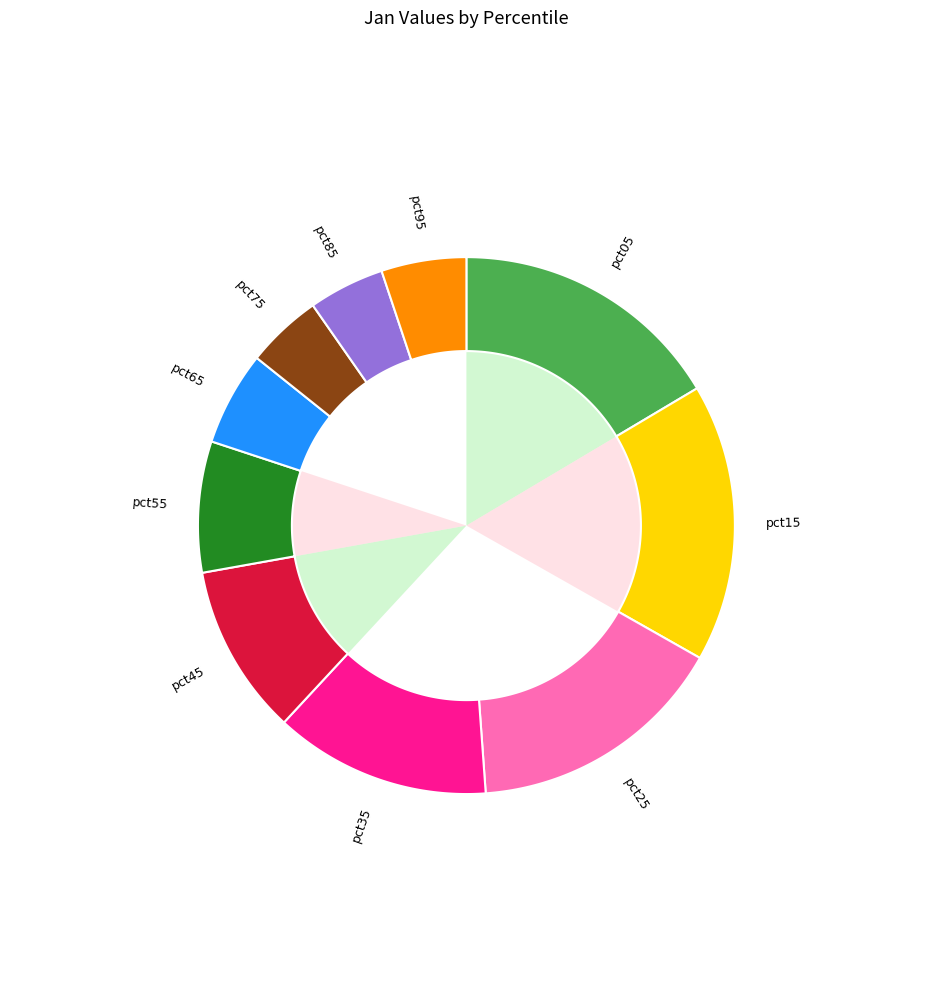

How many slices are in this pie chart?

10